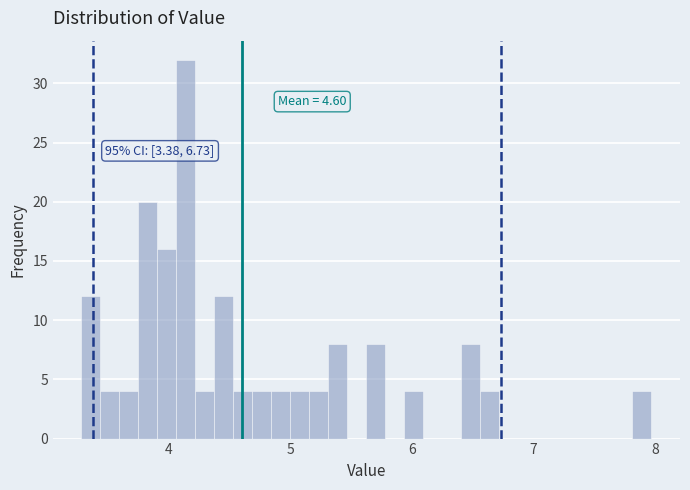

Read against the x-axis, roughly where is the centre of the tallest bar?

4.1